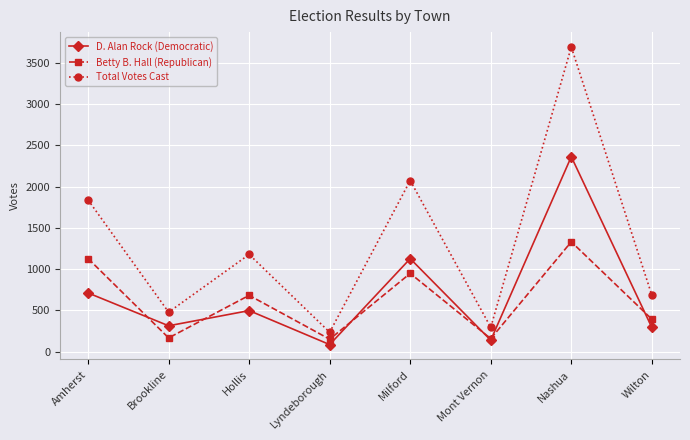

How many data points in D. Alan Rock (Democratic) are less than 496?

4